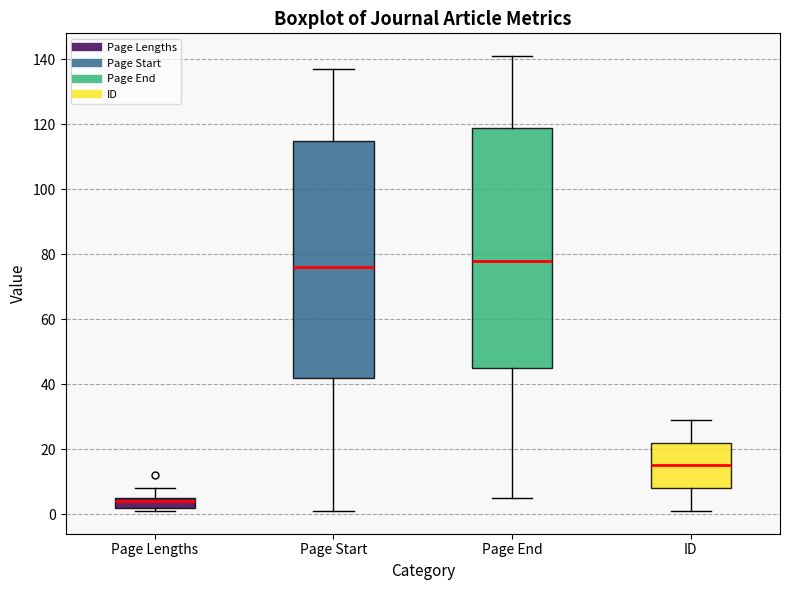

Where does the upper whisker of the box for Page Lengths end on the y-axis? The values are not printed on the chart, so give them approximately, as read against the axis.

8